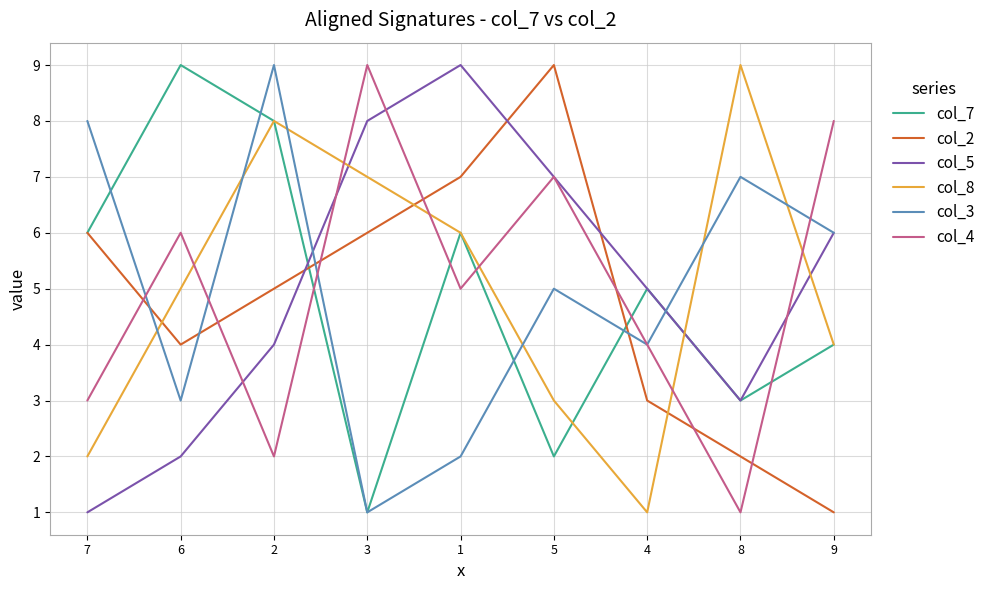

How many col_5 values are between 3 and 7?

5